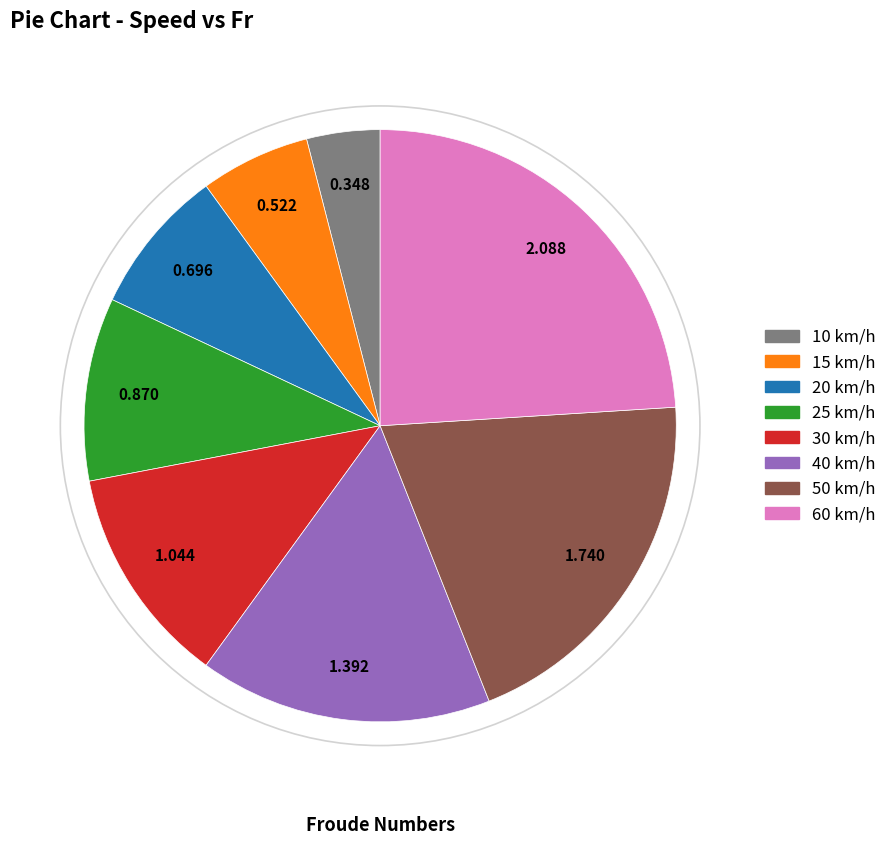

The 15 slice represents 21% of the pie. True or false?

False